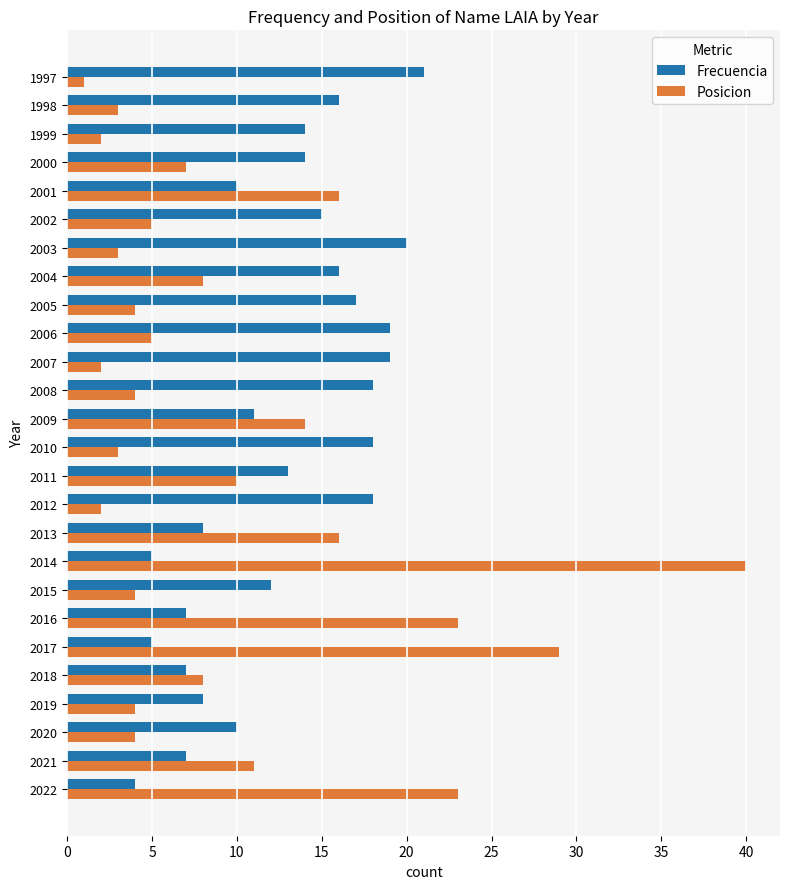

What is the minimum value for Posicion?

1